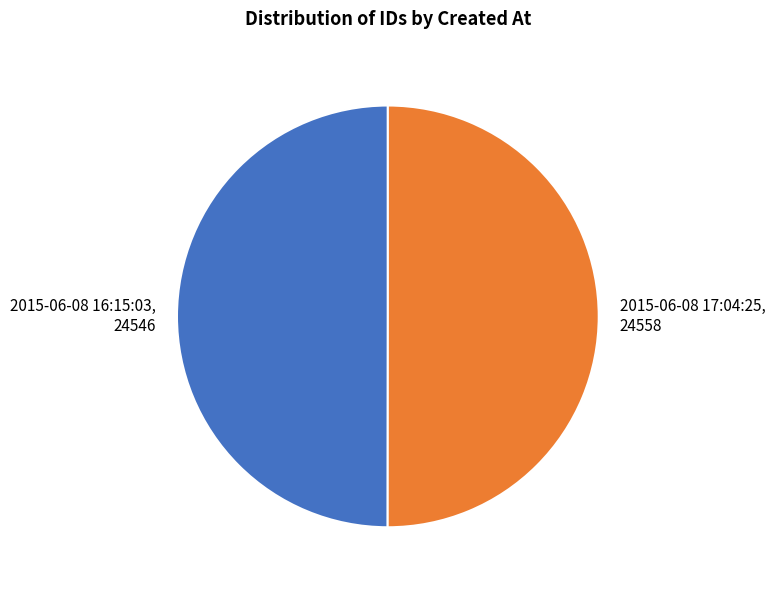

Approximately how many times larger is the value at 2015-06-08 17:04:25, 24558 compared to 2015-06-08 16:15:03, 24546?

1.0